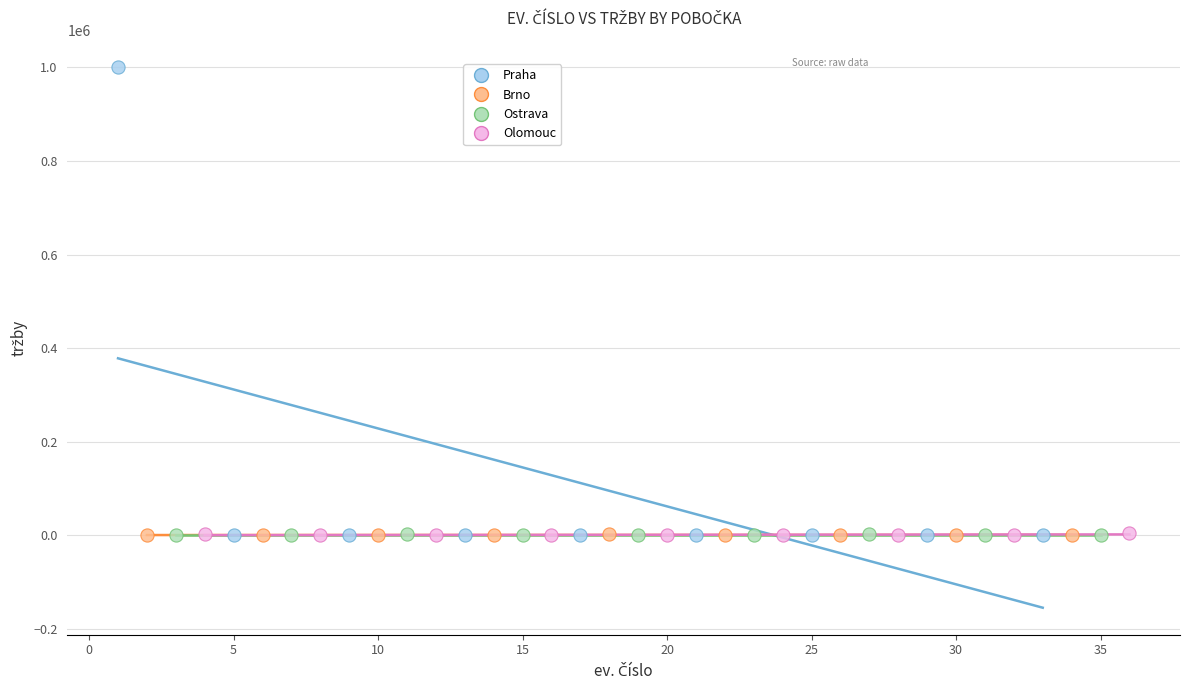

Which series reaches the maximum Y coordinate?

Praha